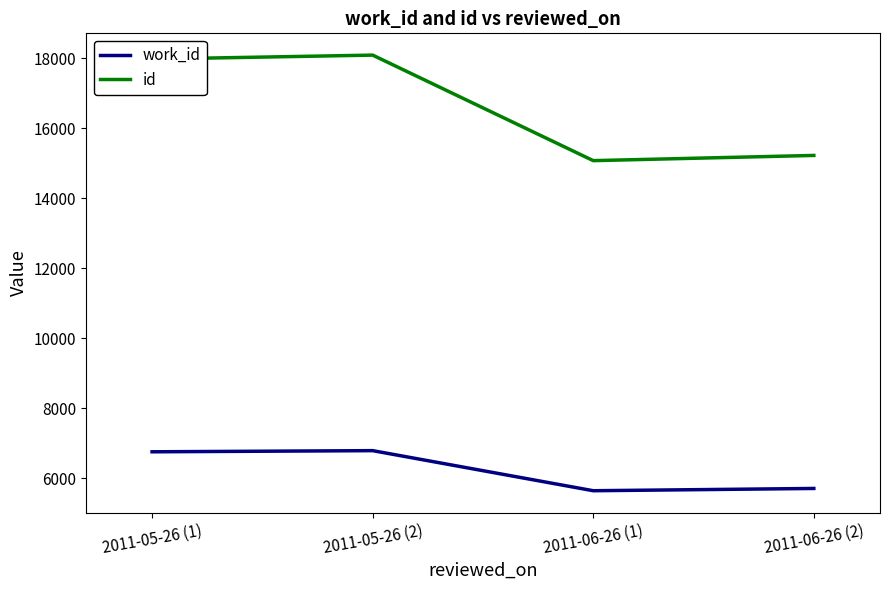

Count the number of categories in the chart.

4